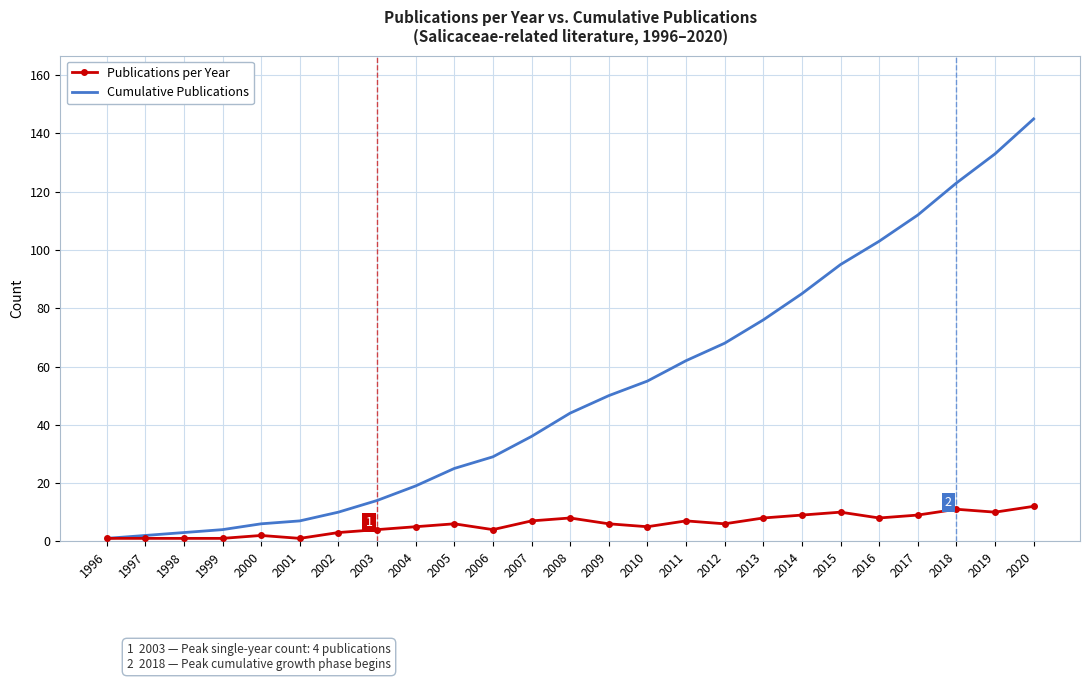

Is the value of Publications per Year at 2008 greater than the value of Cumulative Publications at 2012?

No